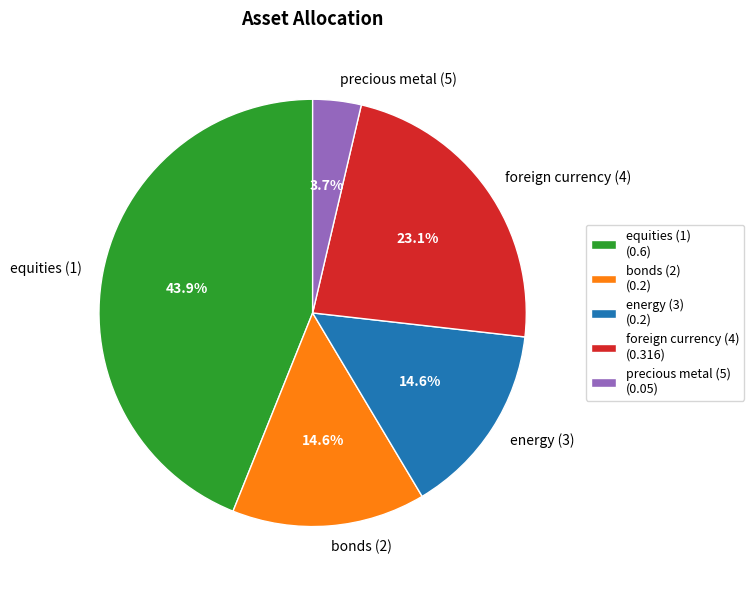

How much of the chart is everything except bonds (2)?

85.4%